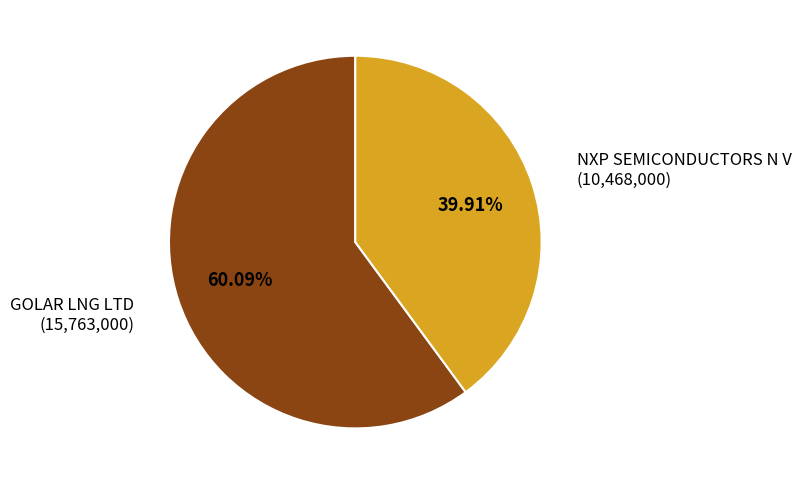

Is there a majority slice in this chart?

Yes